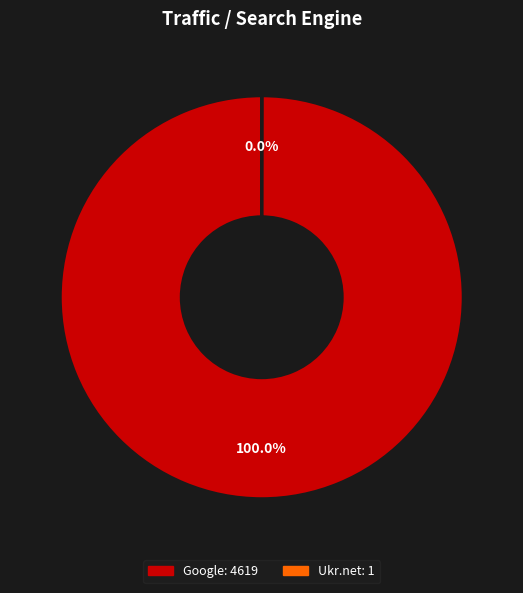

Is there a majority slice in this chart?

Yes